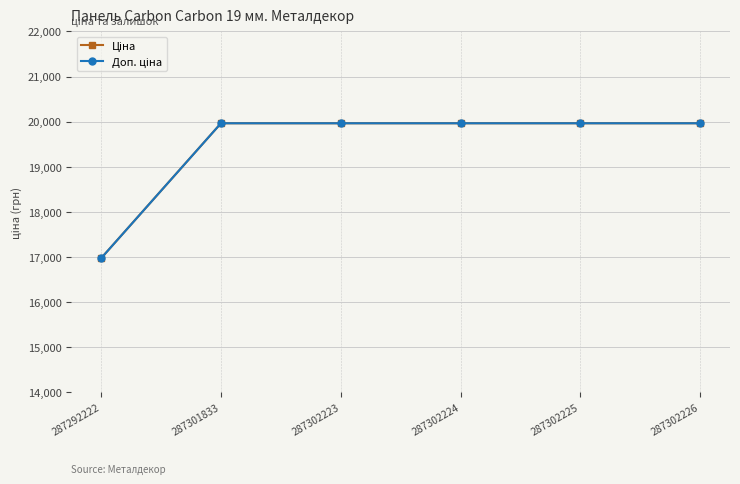

Is this an area chart (filled region under the line)?

No